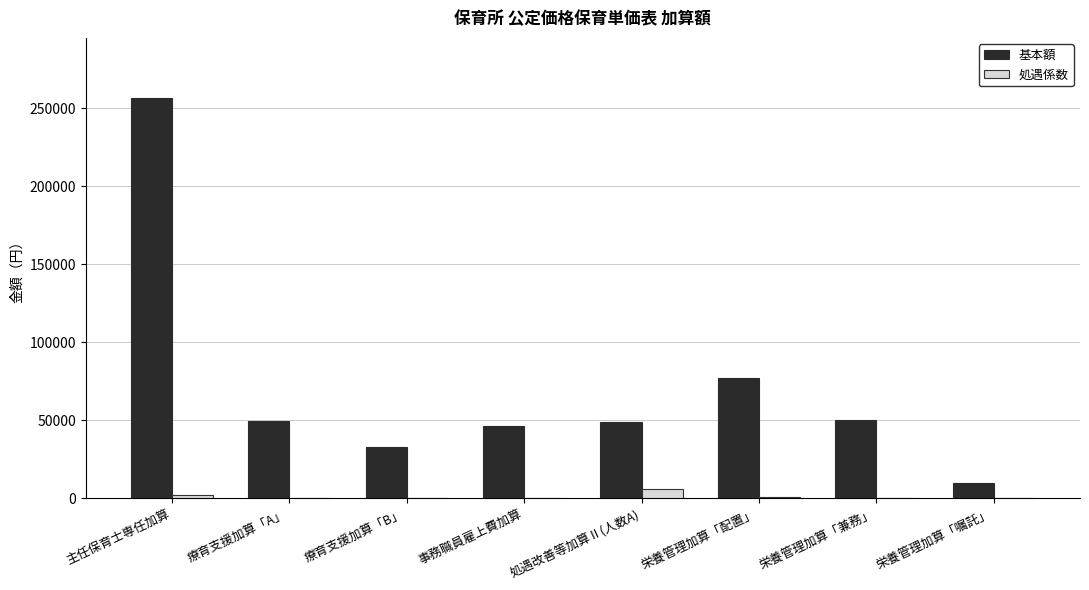

The value of 基本額 at 処遇改善等加算Ⅱ(人数A) is 66778. True or false?

False